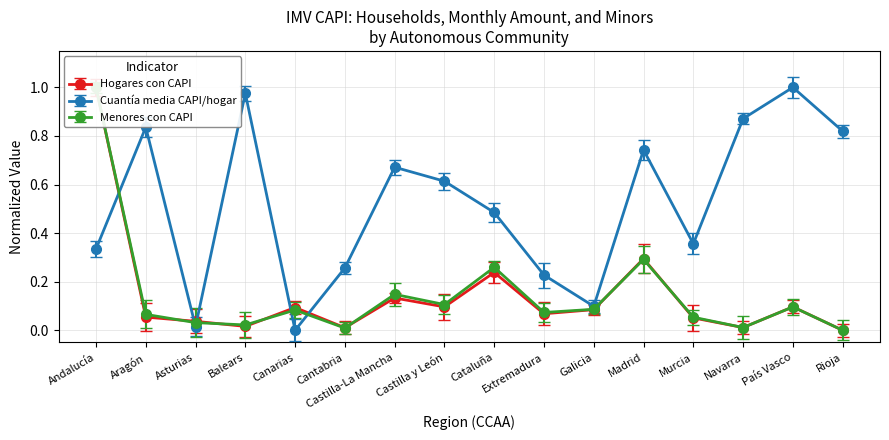

Reading right to left, extract all data points from this chart.

Hogares con CAPI: Rioja=0.0	País Vasco=0.1	Navarra=0.0	Murcia=0.1	Madrid=0.3	Galicia=0.1	Extremadura=0.1	Cataluña=0.2	Castilla y León=0.1	Castilla-La Mancha=0.1	Cantabria=0.0	Canarias=0.1	Balears=0.0	Asturias=0.0	Aragón=0.1	Andalucía=1.0
Cuantía media CAPI/hogar: Rioja=0.8	País Vasco=1.0	Navarra=0.9	Murcia=0.4	Madrid=0.7	Galicia=0.1	Extremadura=0.2	Cataluña=0.5	Castilla y León=0.6	Castilla-La Mancha=0.7	Cantabria=0.3	Canarias=0.0	Balears=1.0	Asturias=0.0	Aragón=0.8	Andalucía=0.3
Menores con CAPI: Rioja=0.0	País Vasco=0.1	Navarra=0.0	Murcia=0.1	Madrid=0.3	Galicia=0.1	Extremadura=0.1	Cataluña=0.3	Castilla y León=0.1	Castilla-La Mancha=0.1	Cantabria=0.0	Canarias=0.1	Balears=0.0	Asturias=0.0	Aragón=0.1	Andalucía=1.0
De 6 a 17 años: Rioja=-0.0	País Vasco=0.1	Navarra=-0.0	Murcia=0.0	Madrid=0.2	Galicia=0.1	Extremadura=0.0	Cataluña=0.2	Castilla y León=0.1	Castilla-La Mancha=0.1	Cantabria=-0.0	Canarias=0.1	Balears=-0.0	Asturias=-0.0	Aragón=0.0	Andalucía=1.0
De 3 a 5 años: Rioja=0.0	País Vasco=0.1	Navarra=0.1	Murcia=0.1	Madrid=0.3	Galicia=0.1	Extremadura=0.1	Cataluña=0.3	Castilla y León=0.1	Castilla-La Mancha=0.2	Cantabria=0.0	Canarias=0.1	Balears=0.1	Asturias=0.1	Aragón=0.1	Andalucía=1.0
De 0 a 2 años: Rioja=0.0	País Vasco=0.1	Navarra=0.0	Murcia=0.1	Madrid=0.4	Galicia=0.1	Extremadura=0.1	Cataluña=0.3	Castilla y León=0.2	Castilla-La Mancha=0.2	Cantabria=0.0	Canarias=0.1	Balears=0.1	Asturias=0.1	Aragón=0.1	Andalucía=1.0